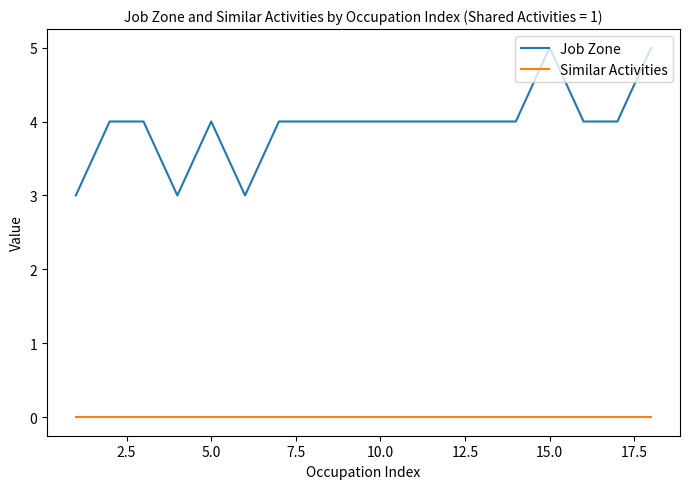

Rank the series by their maximum value, from lowest to highest.

Similar Activities, Job Zone